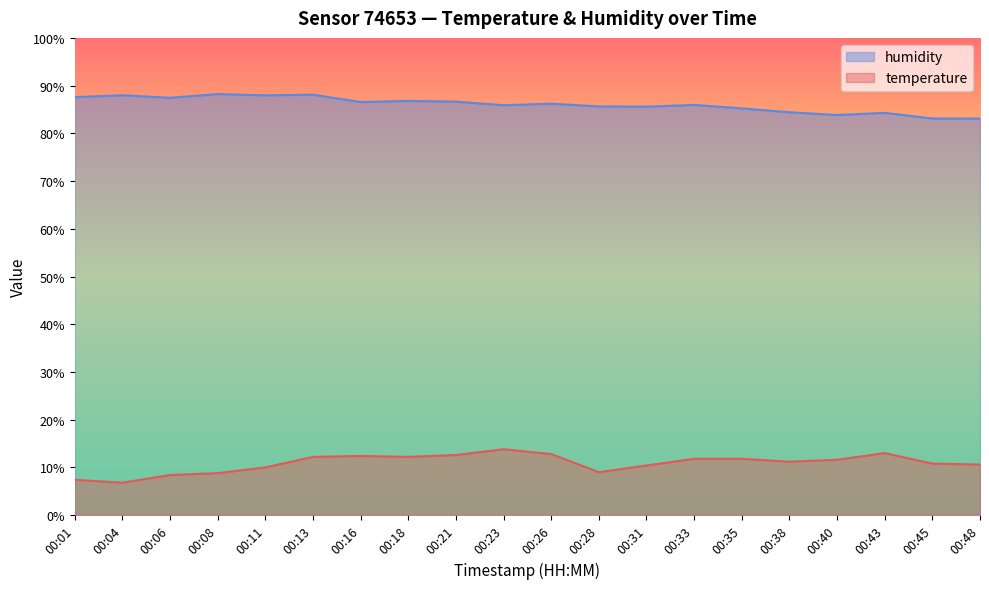

How many lines are shown in the chart?

2